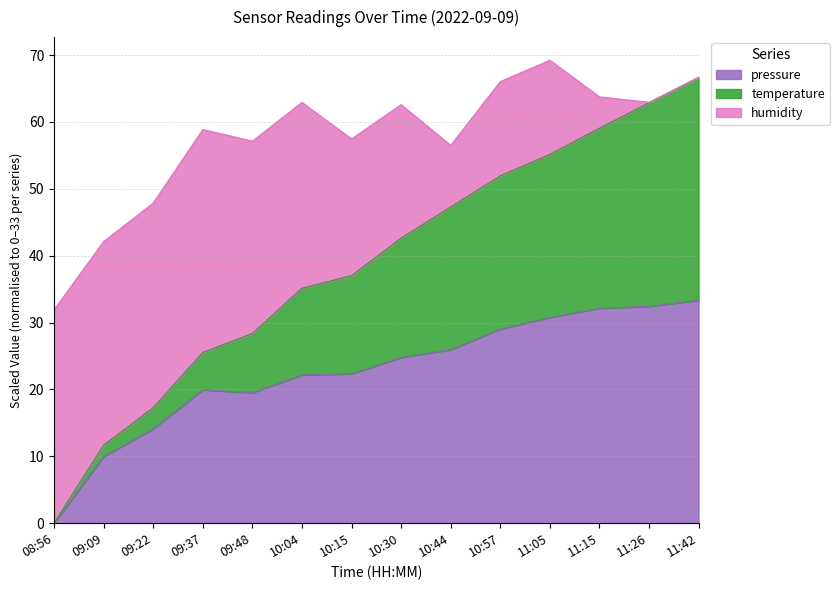

At which label does pressure first exceed 24?

10:30